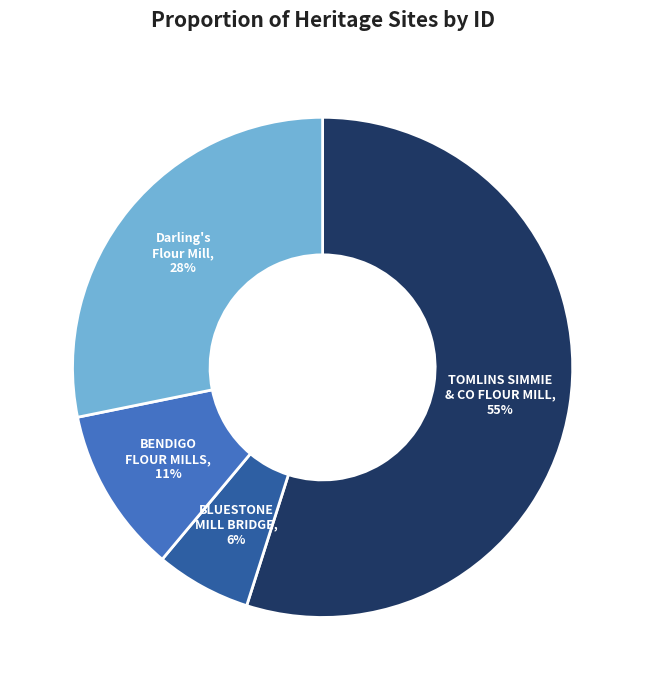

Is there any slice that represents more than half of the pie?

Yes